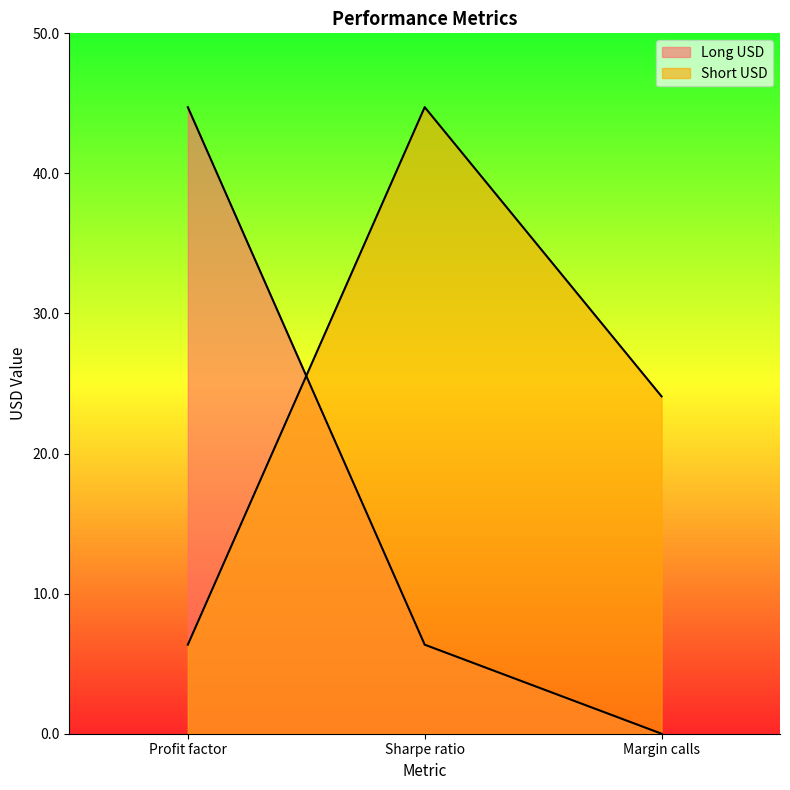

How many series are shown in this chart?

2